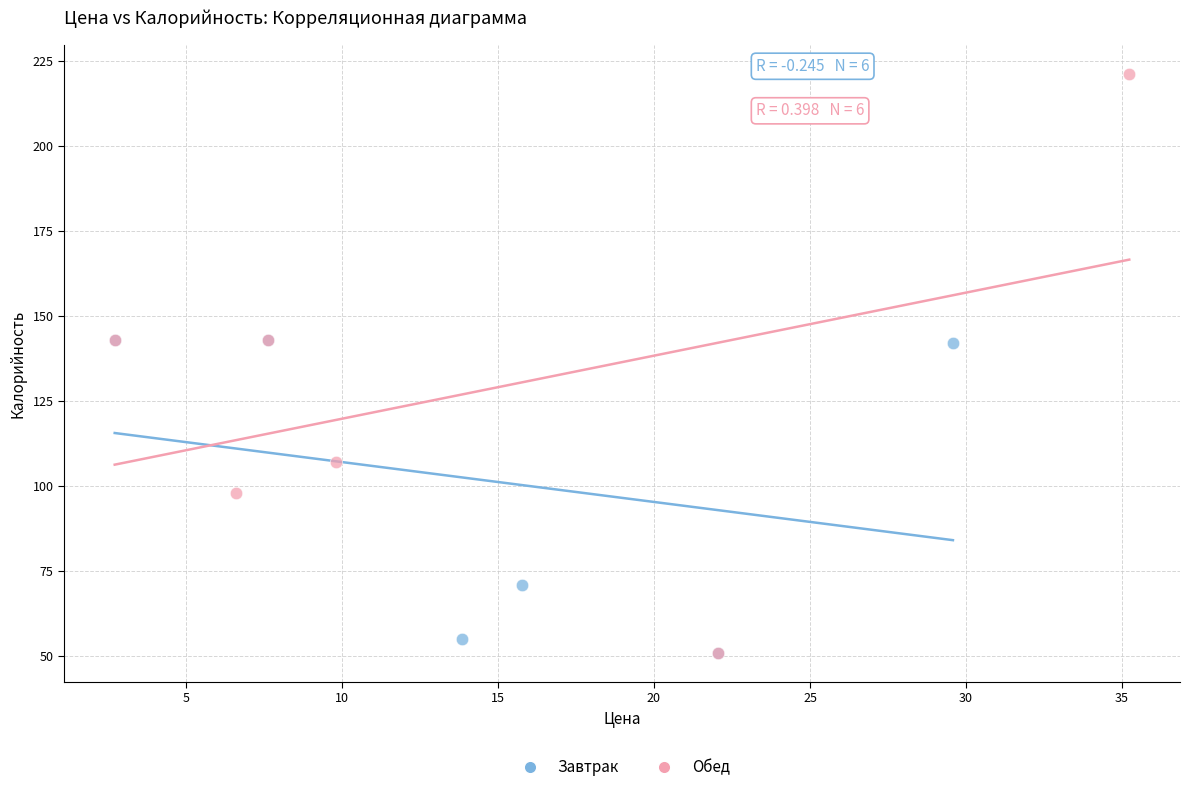

Which series has the largest Y range (max minus min)?

Обед